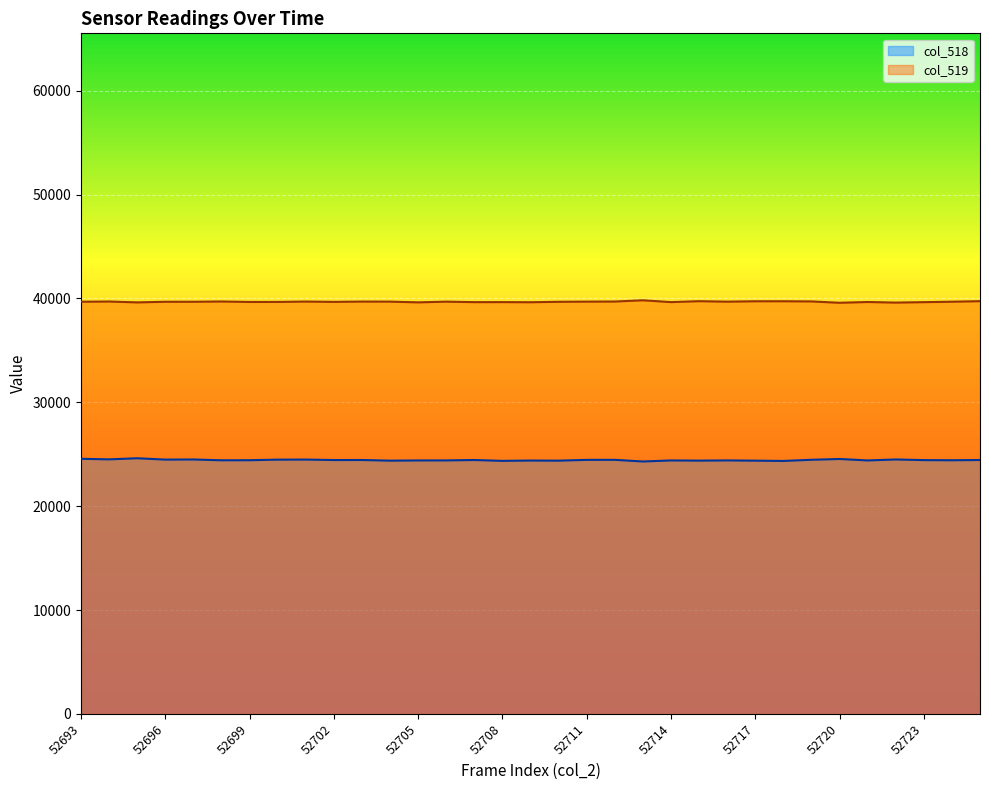

Between 52701 and 52720, which series saw the biggest shift?

col_519